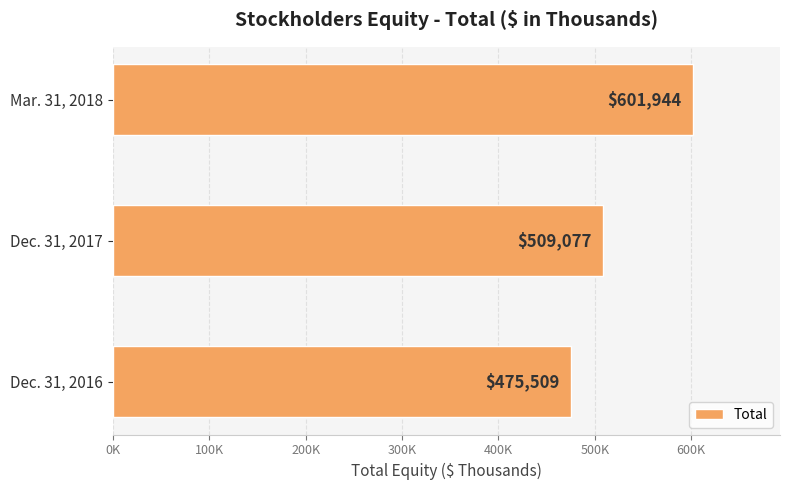

Does the chart contain any negative values?

No